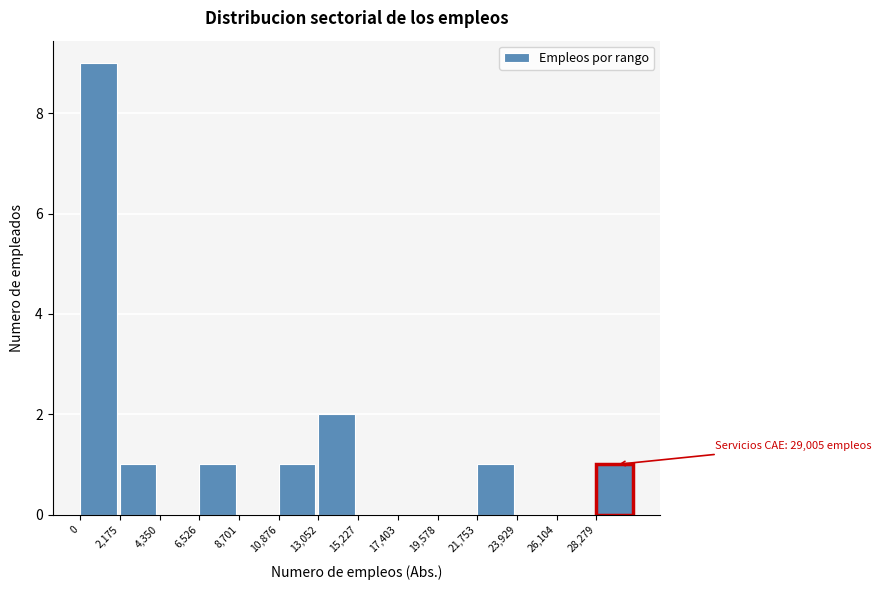

Which range on the x-axis has the tallest bar?

0 to 2000